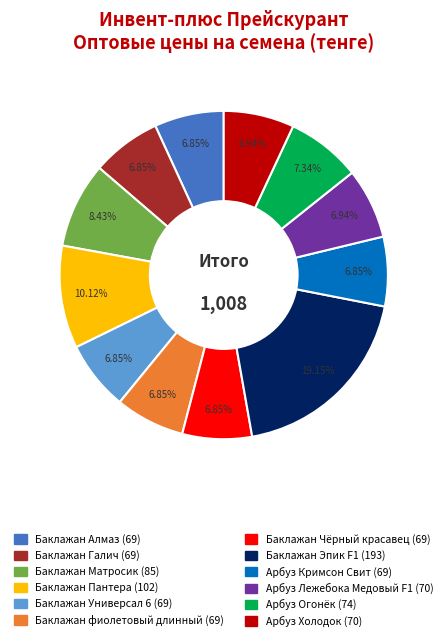

Which has a higher value, Баклажан Алмаз or Баклажан Эпик F1?

Баклажан Эпик F1